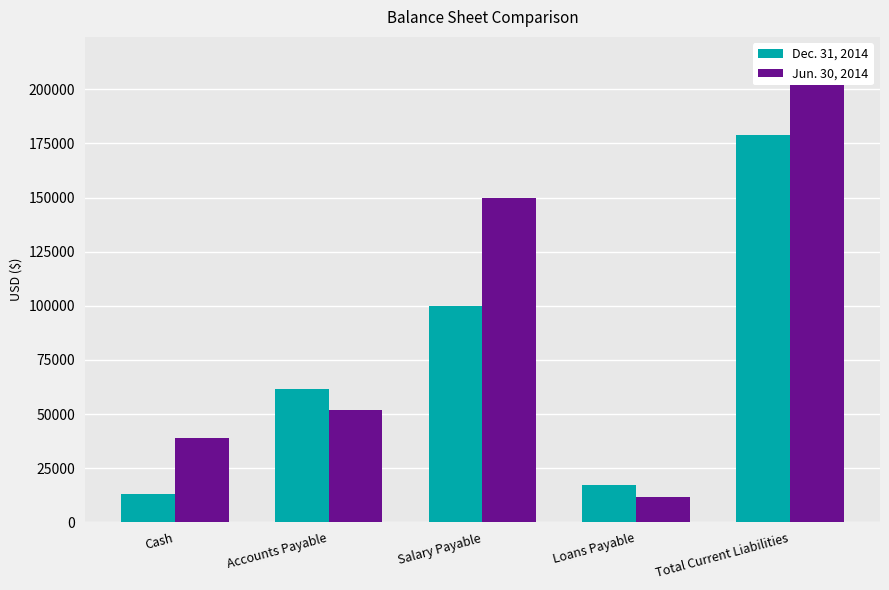

What is the difference between the second highest and second lowest values in the Dec. 31, 2014 series?

82710